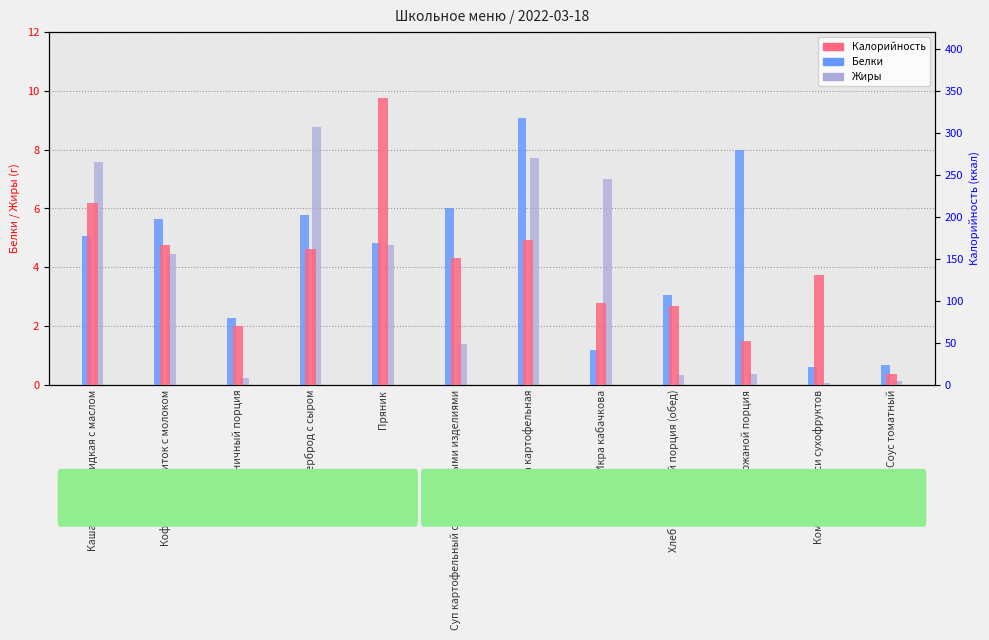

What is the sum of the Белки values at Каша рисовая жидкая с маслом and Пряник?

9.9